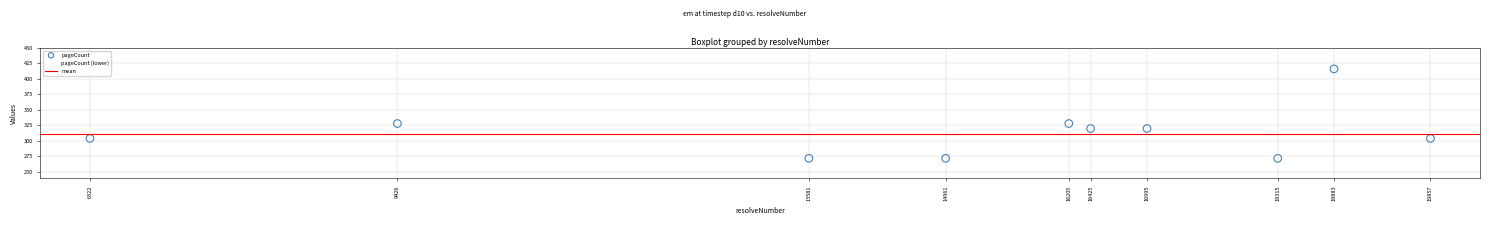

Across all data points, what is the range of X values (max minus min)?

13535